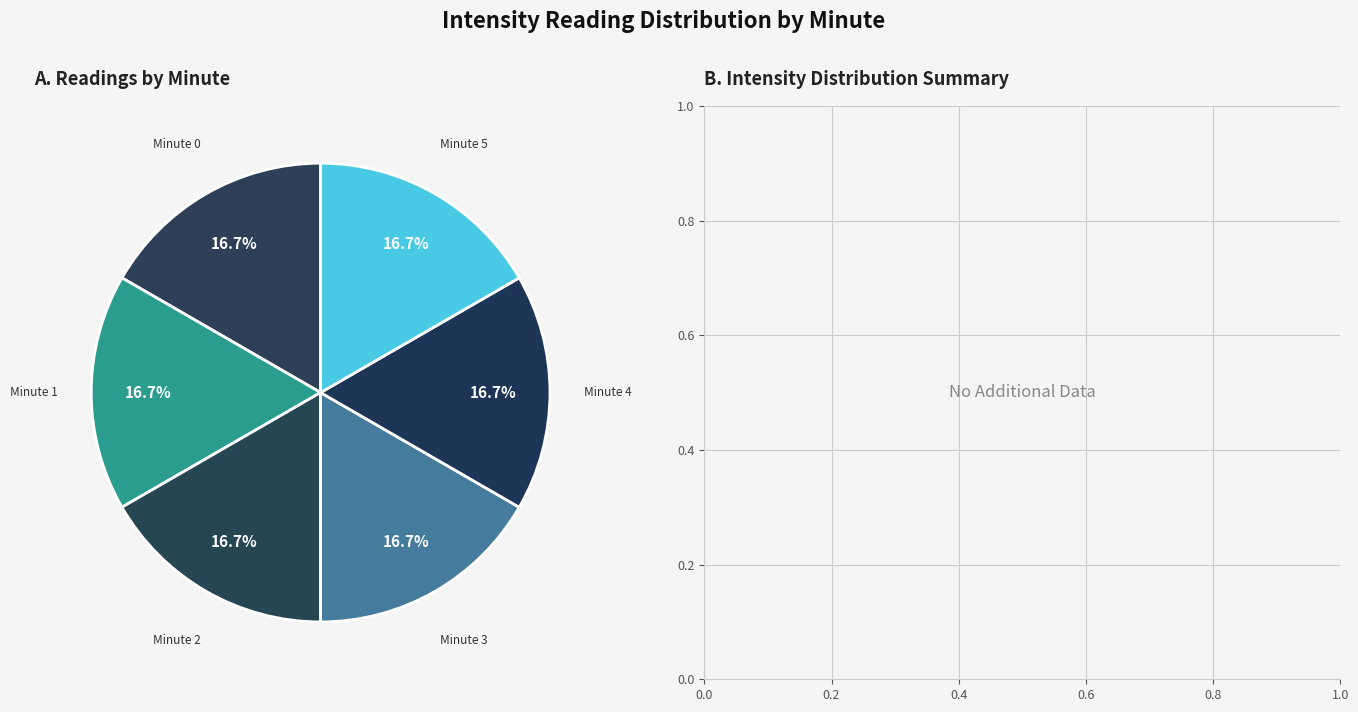

To the nearest percent, what percentage of the pie is Minute 2?

17%